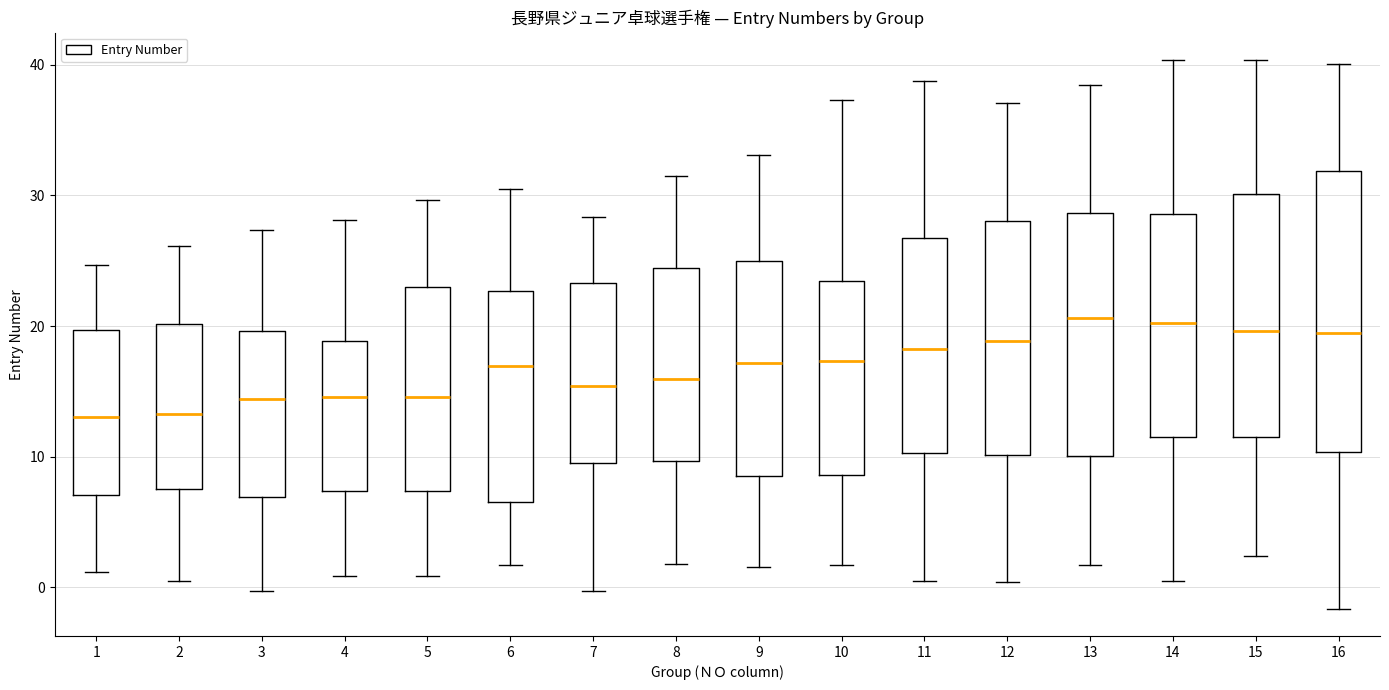

Where is the lower edge of the box at x = 10 on the y-axis? The values are not printed on the chart, so give them approximately, as read against the axis.

9